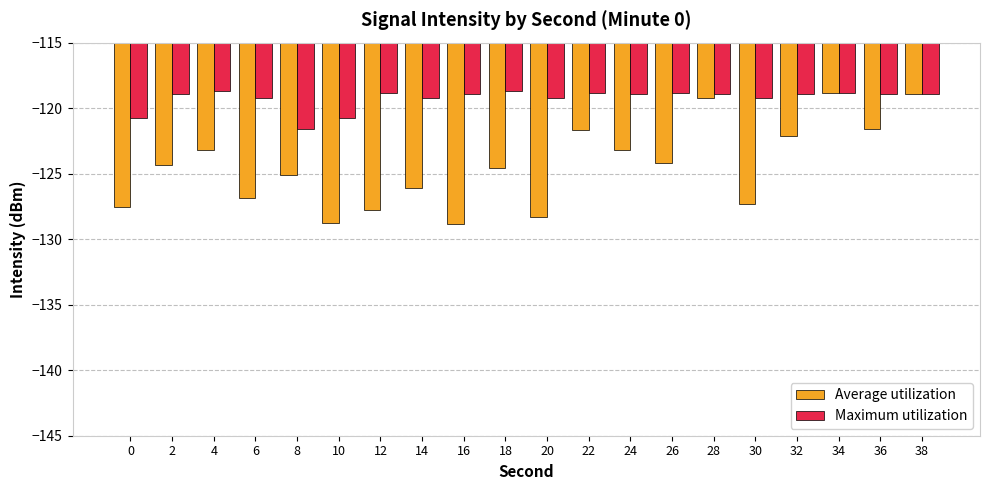

What is the lowest value of the Average utilization series?

-128.9